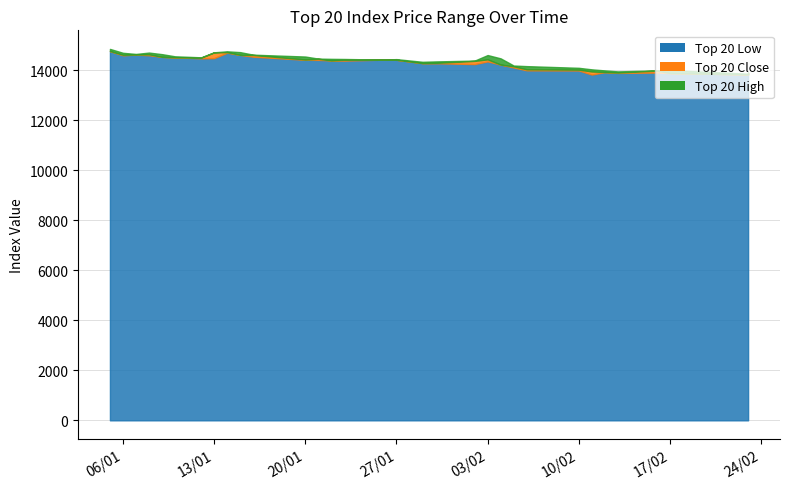

True or false: Top 20 Close and Top 20 Low intersect in this chart.

False